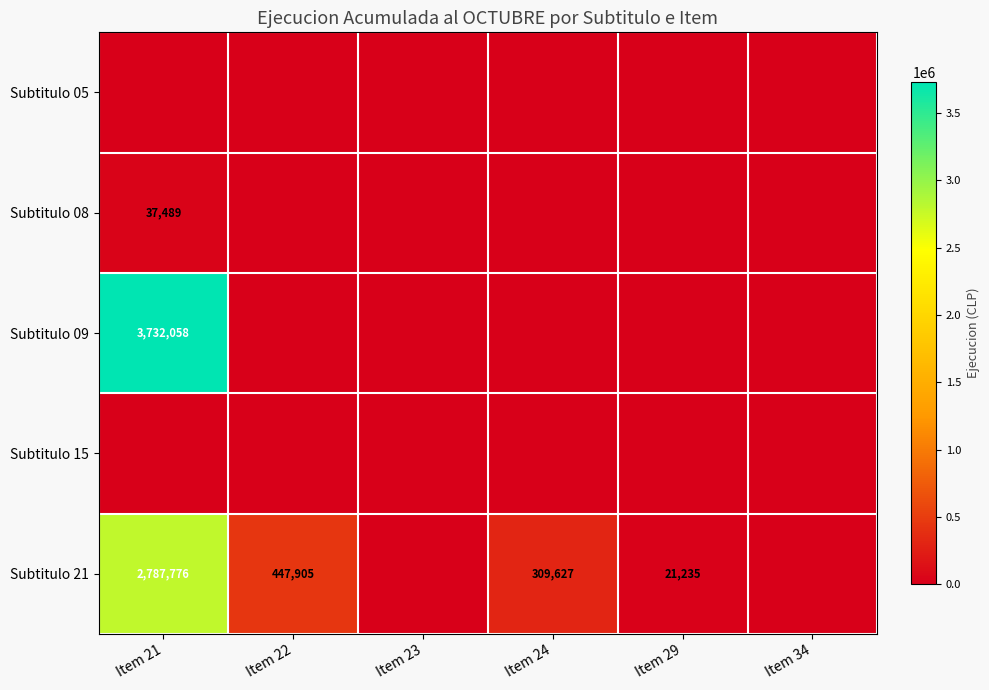

At which category is the sum across all series the highest?

Item 21